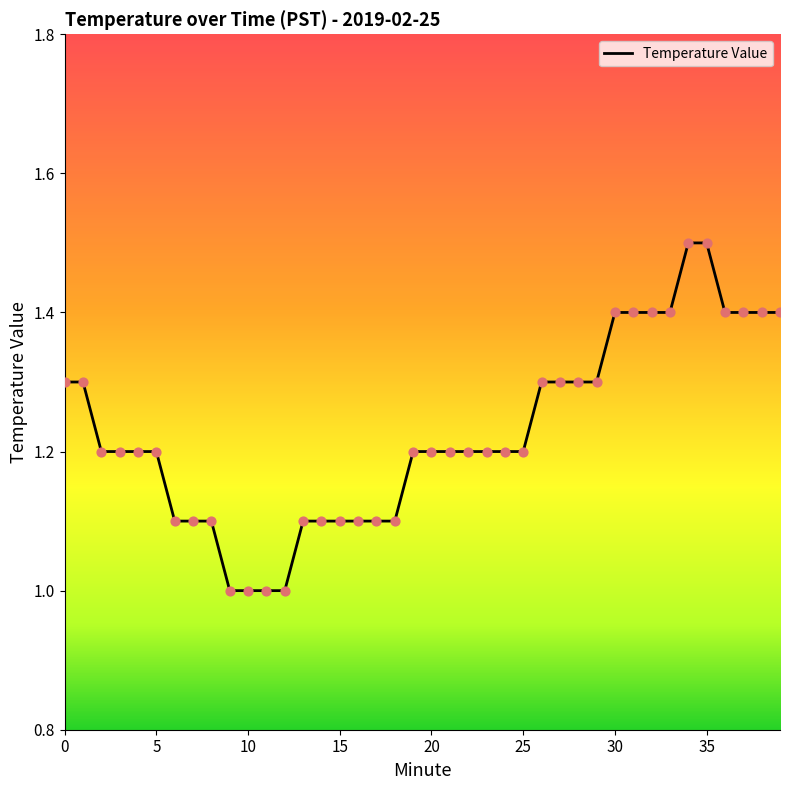

What is the difference between the maximum and minimum values?

0.5